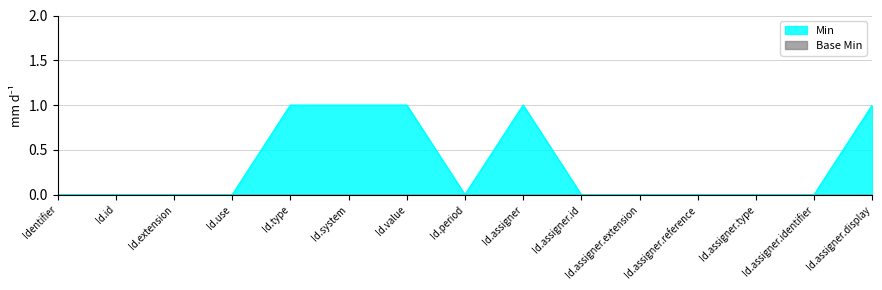

The Min series shows 1 at Id.assigner.extension. True or false?

False